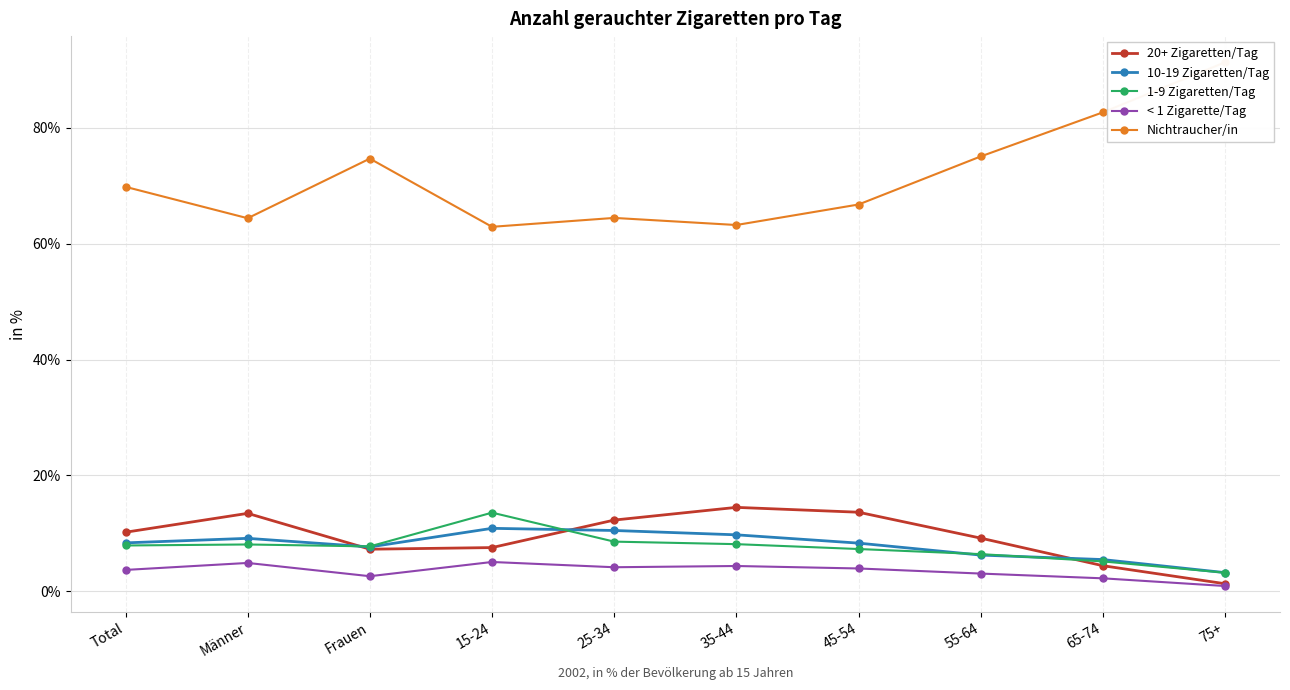

Reading right to left, transcribe all the data shown in this chart.

20+ Zigaretten/Tag: 75+=1.3	65-74=4.4	55-64=9.2	45-54=13.7	35-44=14.5	25-34=12.3	15-24=7.6	Frauen=7.3	Männer=13.5	Total=10.2
10-19 Zigaretten/Tag: 75+=3.2	65-74=5.5	55-64=6.3	45-54=8.3	35-44=9.8	25-34=10.5	15-24=10.9	Frauen=7.7	Männer=9.2	Total=8.4
1-9 Zigaretten/Tag: 75+=3.2	65-74=5.2	55-64=6.4	45-54=7.3	35-44=8.2	25-34=8.6	15-24=13.6	Frauen=7.8	Männer=8.1	Total=7.9
< 1 Zigarette/Tag: 75+=0.9	65-74=2.3	55-64=3.1	45-54=4.0	35-44=4.4	25-34=4.2	15-24=5.1	Frauen=2.6	Männer=4.9	Total=3.7
Nichtraucher/in: 75+=91.3	65-74=82.6	55-64=75.0	45-54=66.7	35-44=63.2	25-34=64.4	15-24=62.9	Frauen=74.7	Männer=64.4	Total=69.8